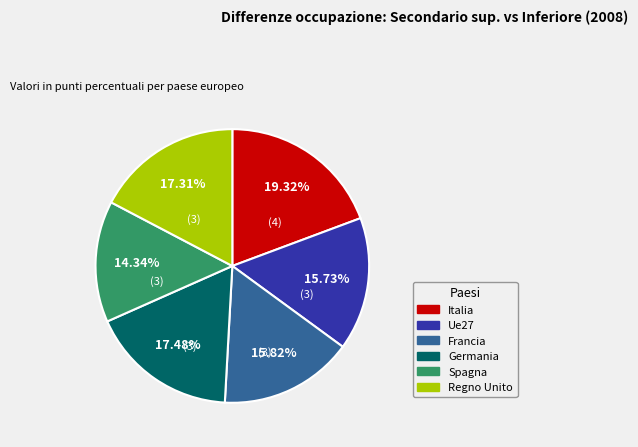

To the nearest percent, what portion does Spagna represent?

14%